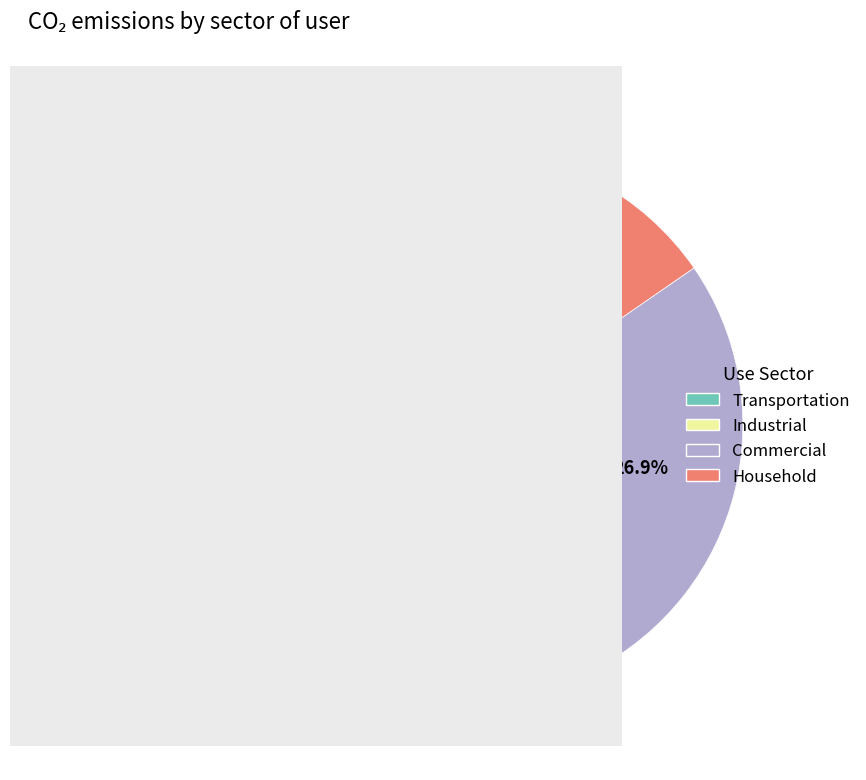

Which slice is the largest?

Industrial